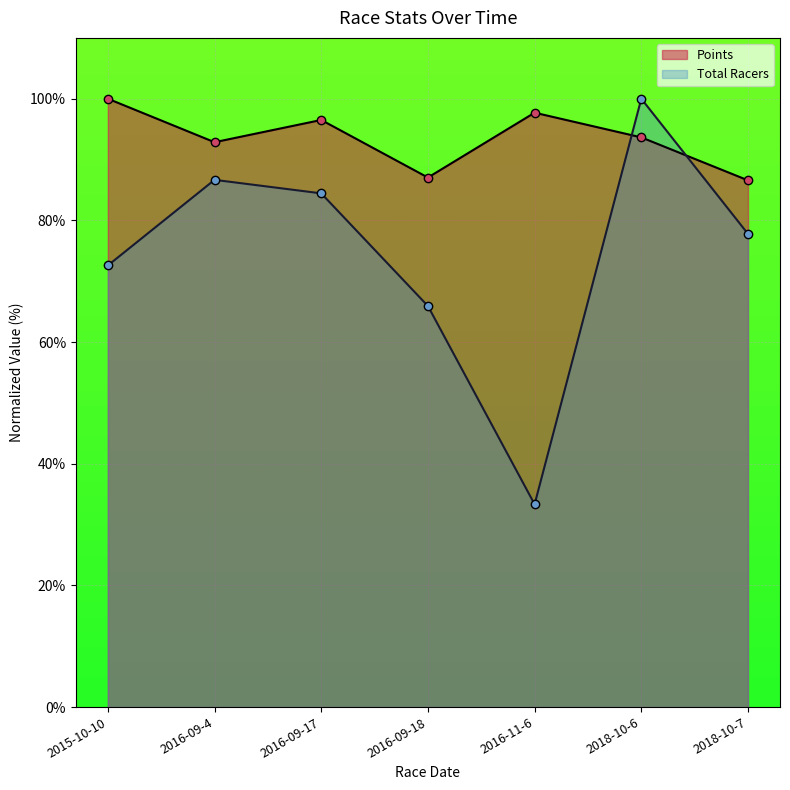

What is the average value of the Points series?

93.5